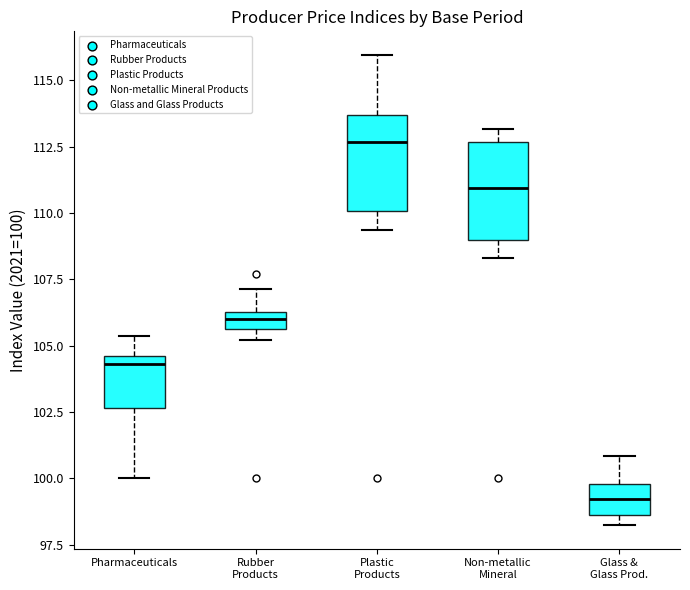

Where does the upper whisker of the box for Glass & Glass Prod. end on the y-axis? The values are not printed on the chart, so give them approximately, as read against the axis.

101.0